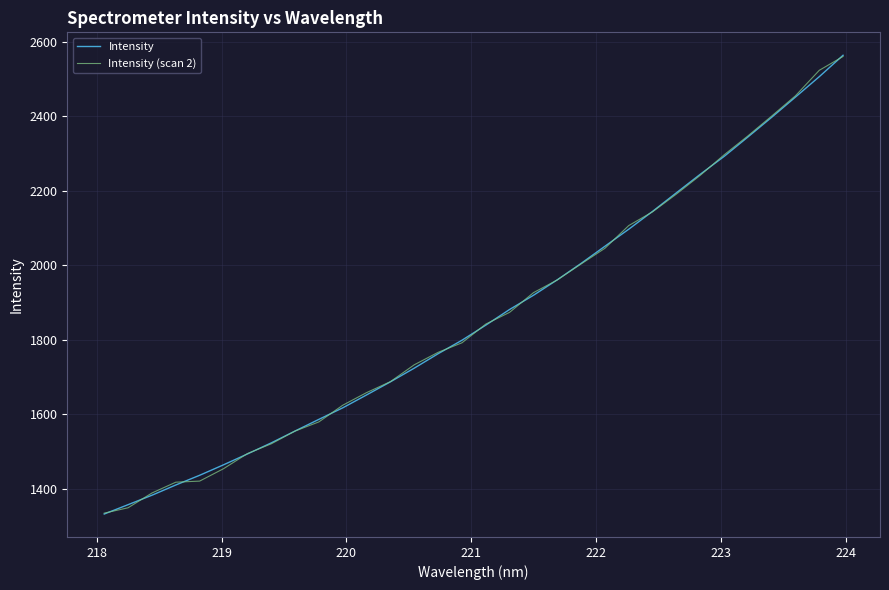

Which series has the largest range (max minus min)?

Intensity